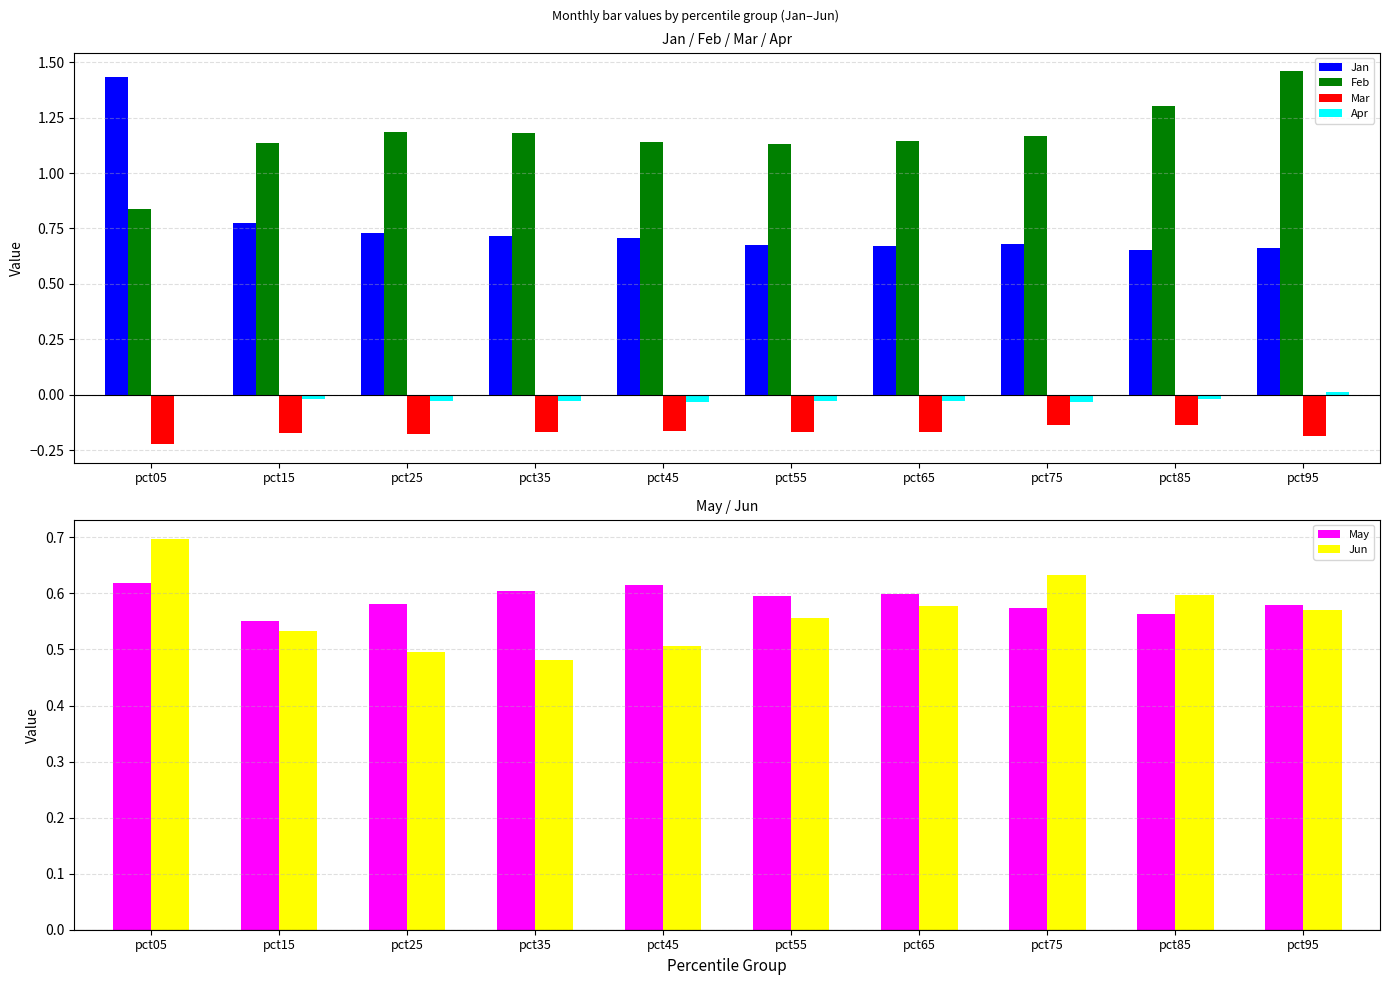

Reading left to right, transcribe all the data shown in this chart.

Jan: pct05=1.4	pct15=0.8	pct25=0.7	pct35=0.7	pct45=0.7	pct55=0.7	pct65=0.7	pct75=0.7	pct85=0.7	pct95=0.7
Feb: pct05=0.8	pct15=1.1	pct25=1.2	pct35=1.2	pct45=1.1	pct55=1.1	pct65=1.1	pct75=1.2	pct85=1.3	pct95=1.5
Mar: pct05=-0.2	pct15=-0.2	pct25=-0.2	pct35=-0.2	pct45=-0.2	pct55=-0.2	pct65=-0.2	pct75=-0.1	pct85=-0.1	pct95=-0.2
Apr: pct05=-0.0	pct15=-0.0	pct25=-0.0	pct35=-0.0	pct45=-0.0	pct55=-0.0	pct65=-0.0	pct75=-0.0	pct85=-0.0	pct95=0.0
May: pct05=0.6	pct15=0.6	pct25=0.6	pct35=0.6	pct45=0.6	pct55=0.6	pct65=0.6	pct75=0.6	pct85=0.6	pct95=0.6
Jun: pct05=0.7	pct15=0.5	pct25=0.5	pct35=0.5	pct45=0.5	pct55=0.6	pct65=0.6	pct75=0.6	pct85=0.6	pct95=0.6